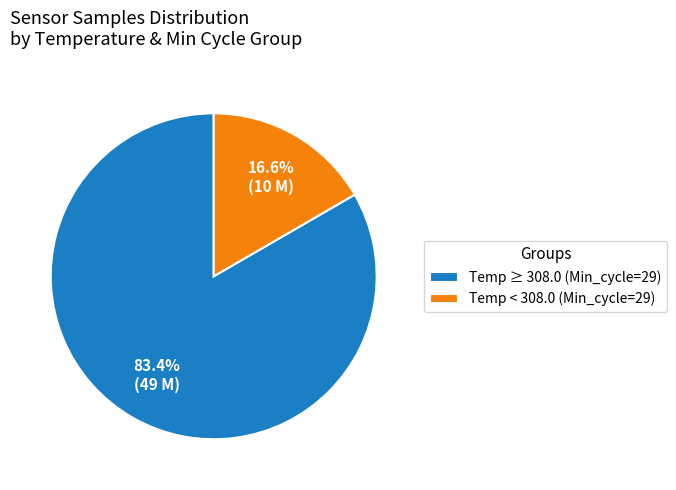

Between Temp < 308.0 (Min_cycle=29) and Temp ≥ 308.0 (Min_cycle=29), which is larger?

Temp ≥ 308.0 (Min_cycle=29)